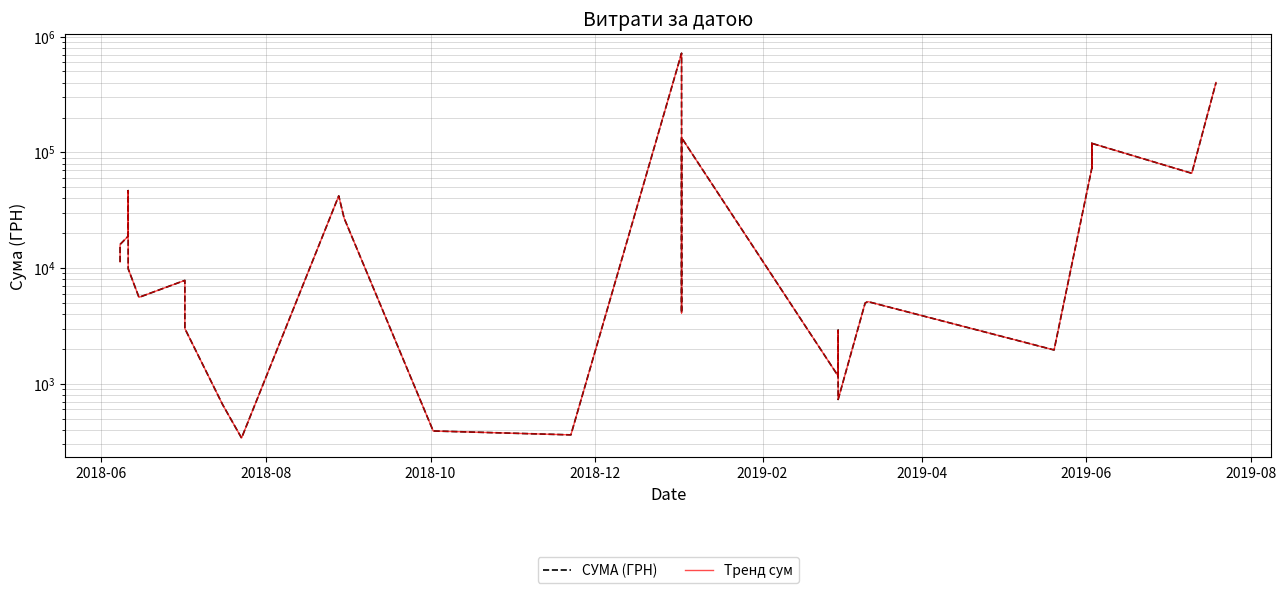

Rank the series by their maximum value, from lowest to highest.

СУМА (ГРН), Тренд сум